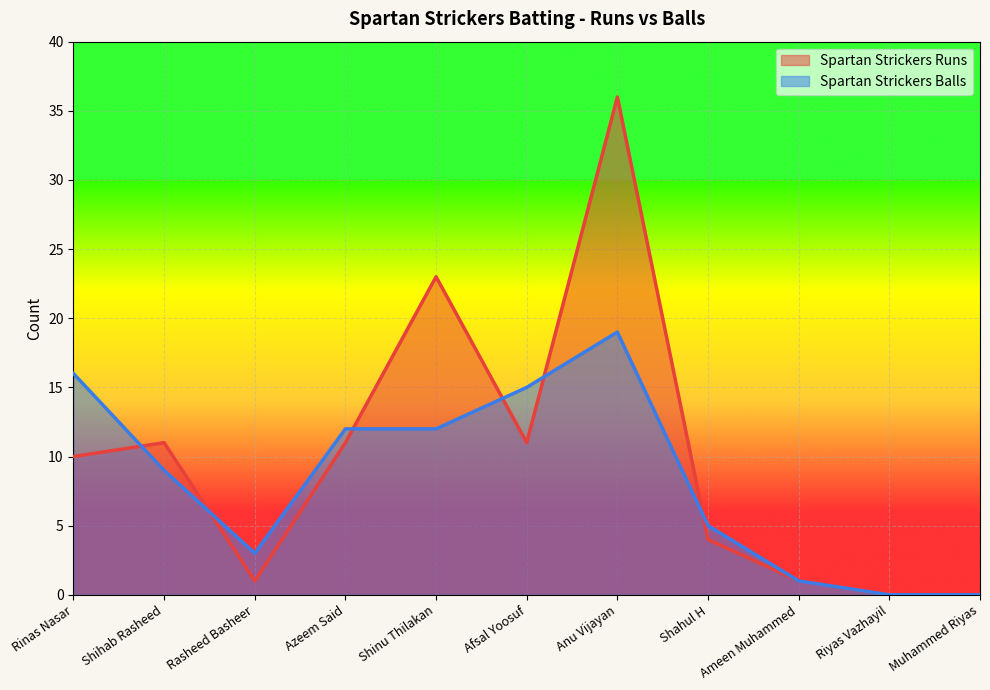

What is the total value across all series at Rasheed Basheer?

4